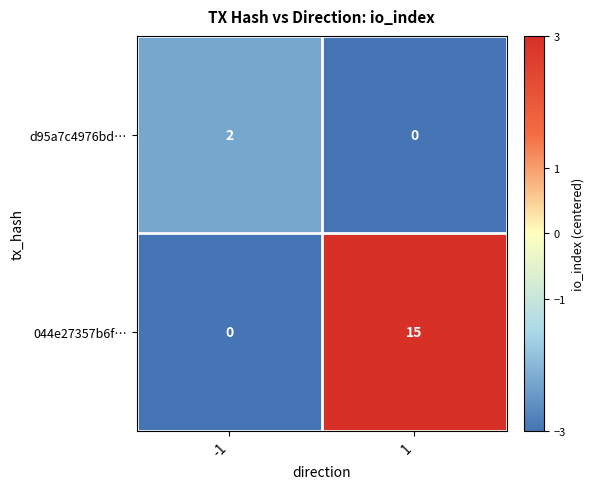

At which category is the sum across all series the highest?

1